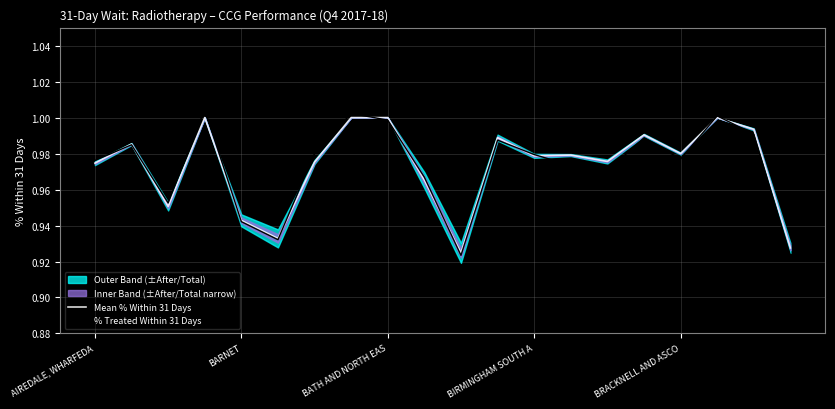

Is it true that Mean % Within 31 Days equals 1.4 at BATH AND NORTH EAS?

False